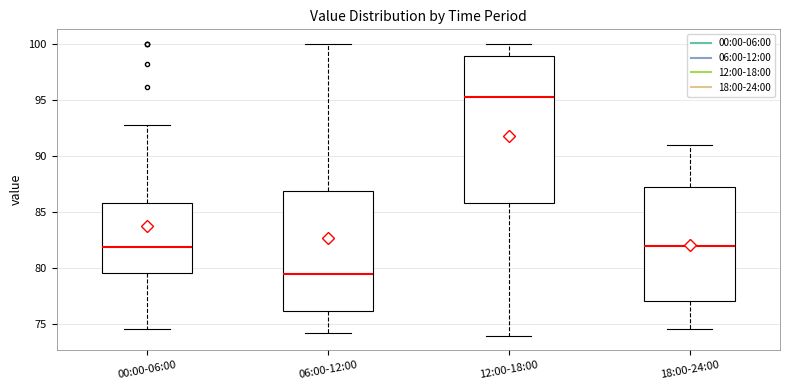

Reading left to right, transcribe this box plot: for each box, give where its median line is, the range the box spans, and where its two whiskers end, as read against the y-axis. The values are not printed on the chart, so give them approximately, as read against the axis.

00:00-06:00: median 82.0, box 79.5 to 86.0, whiskers 74.5 to 93.0
06:00-12:00: median 79.5, box 76.0 to 87.0, whiskers 74.0 to 100.0
12:00-18:00: median 95.5, box 86.0 to 99.0, whiskers 74.0 to 100.0
18:00-24:00: median 82.0, box 77.0 to 87.0, whiskers 74.5 to 91.0